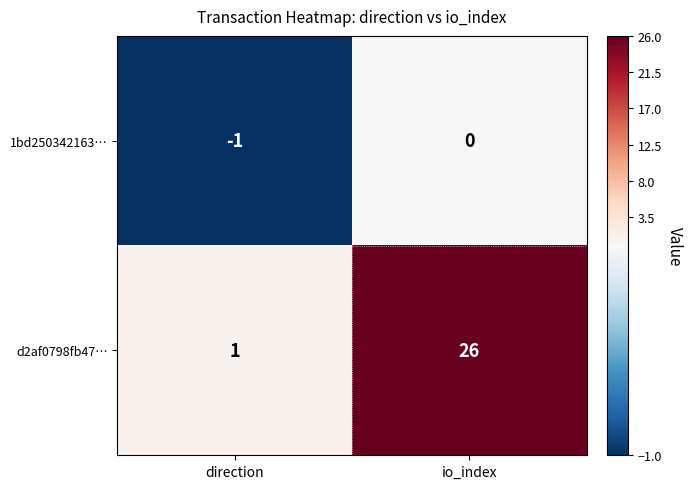

List the series in order of their peak value, lowest first.

1bd250342163…, d2af0798fb47…